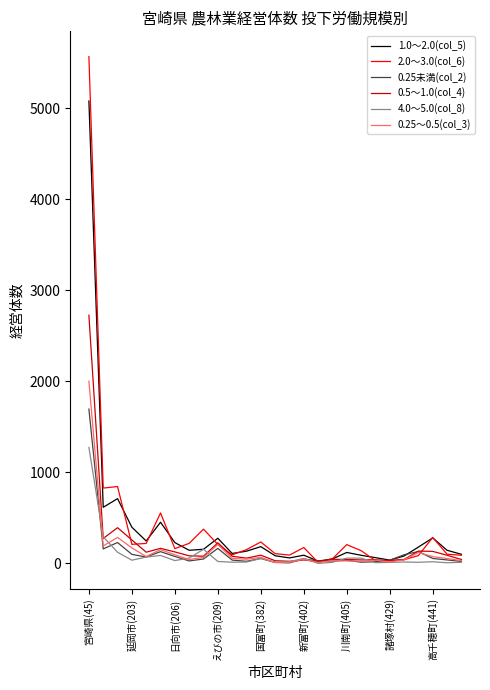

What are all the series names shown in the legend?

1.0～2.0(col_5), 2.0～3.0(col_6), 0.25未満(col_2), 0.5～1.0(col_4), 4.0～5.0(col_8), 0.25～0.5(col_3)